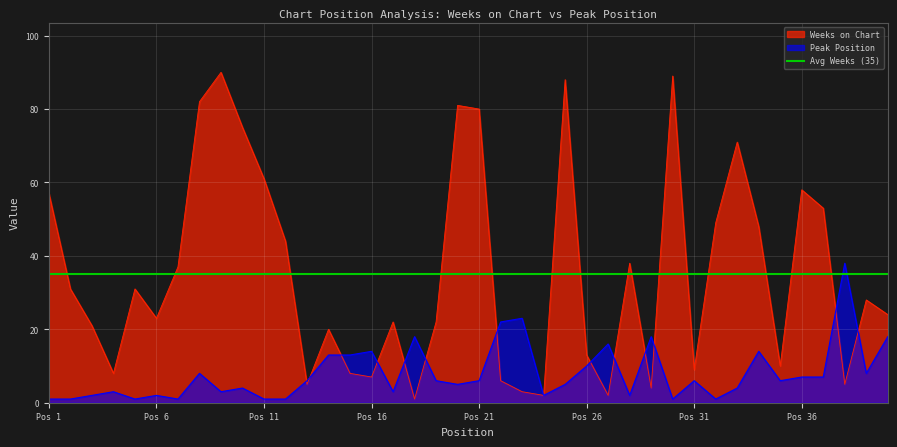

Which series has the largest total across all categories?

Weeks on Chart